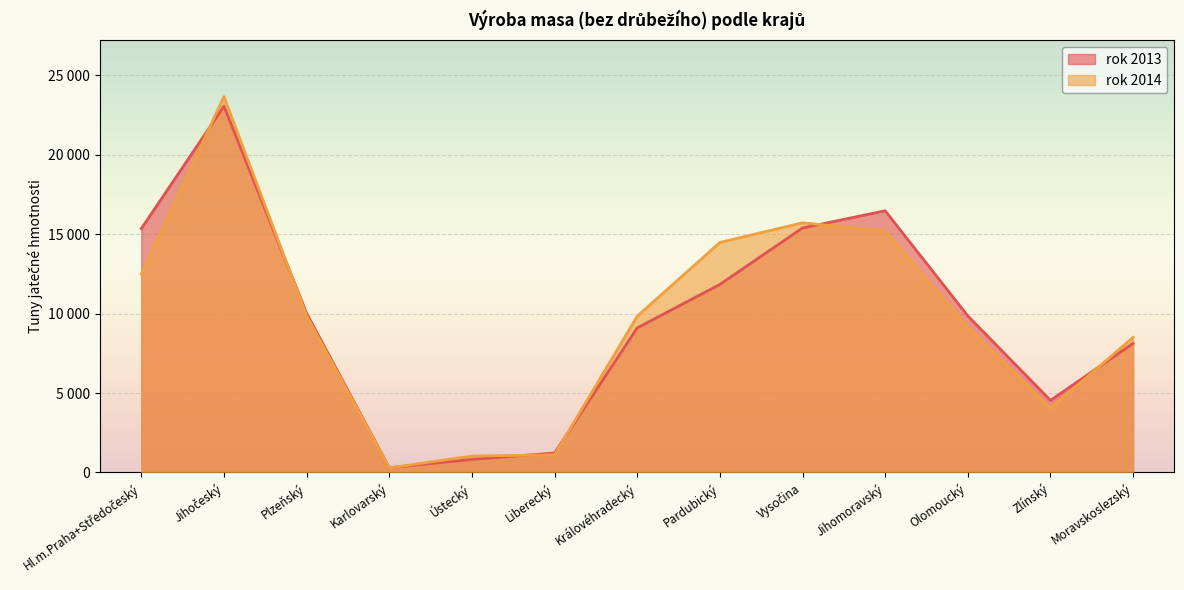

Is it true that rok 2013 equals 4617 at Olomoucký?

False